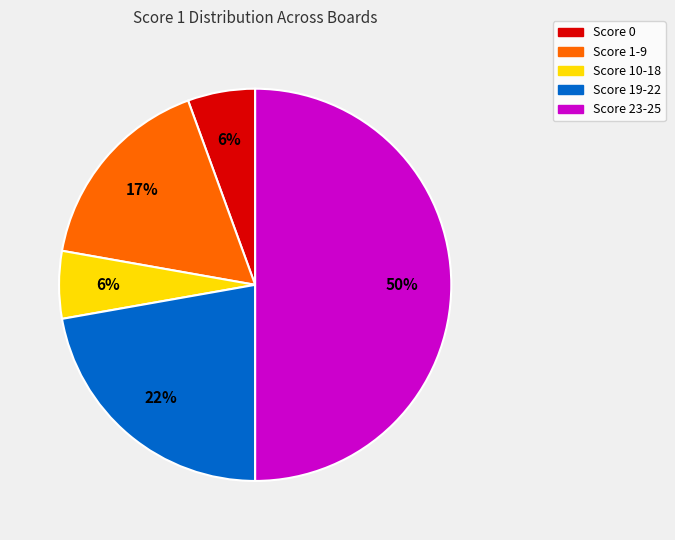

Between Score 10-18 and Score 1-9, which is larger?

Score 1-9